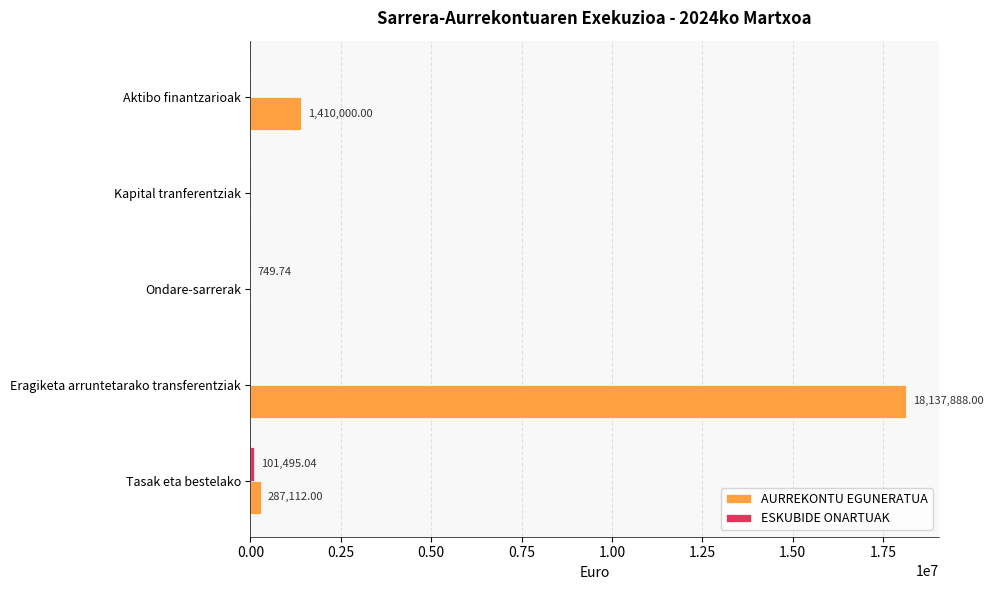

Which series has the largest total across all categories?

AURREKONTU EGUNERATUA